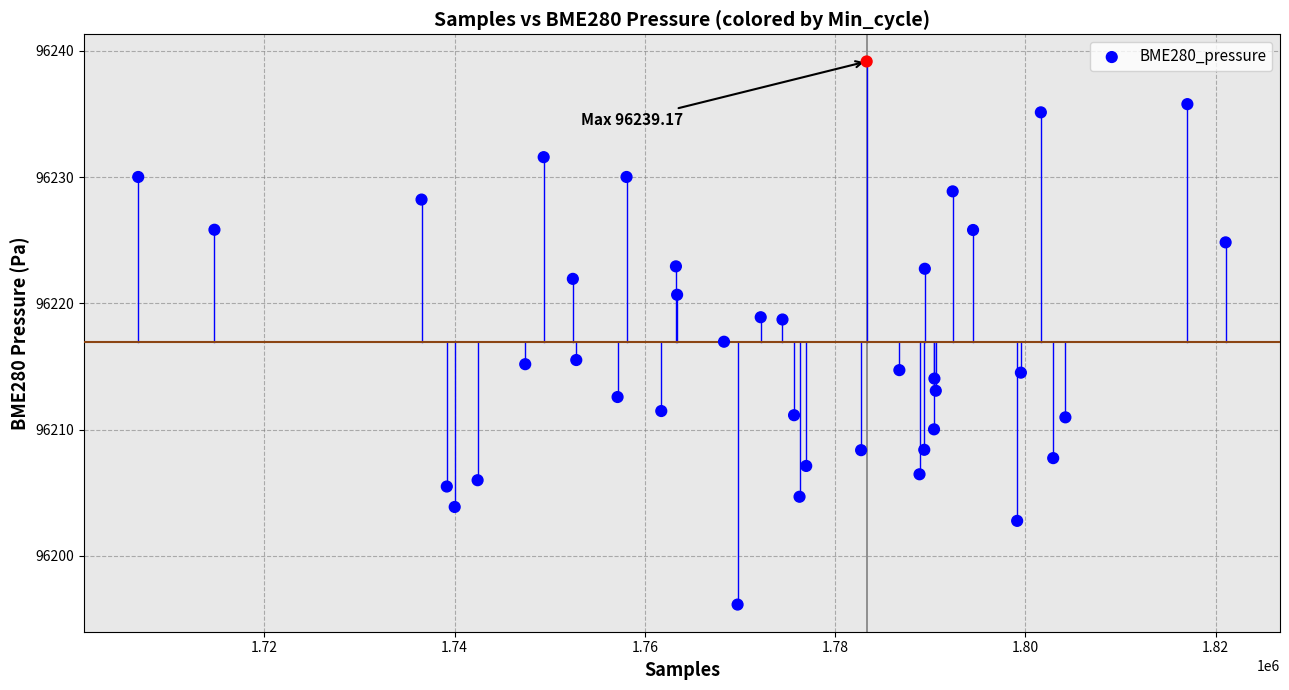

What is the range of X values (max minus min)?

114336.0